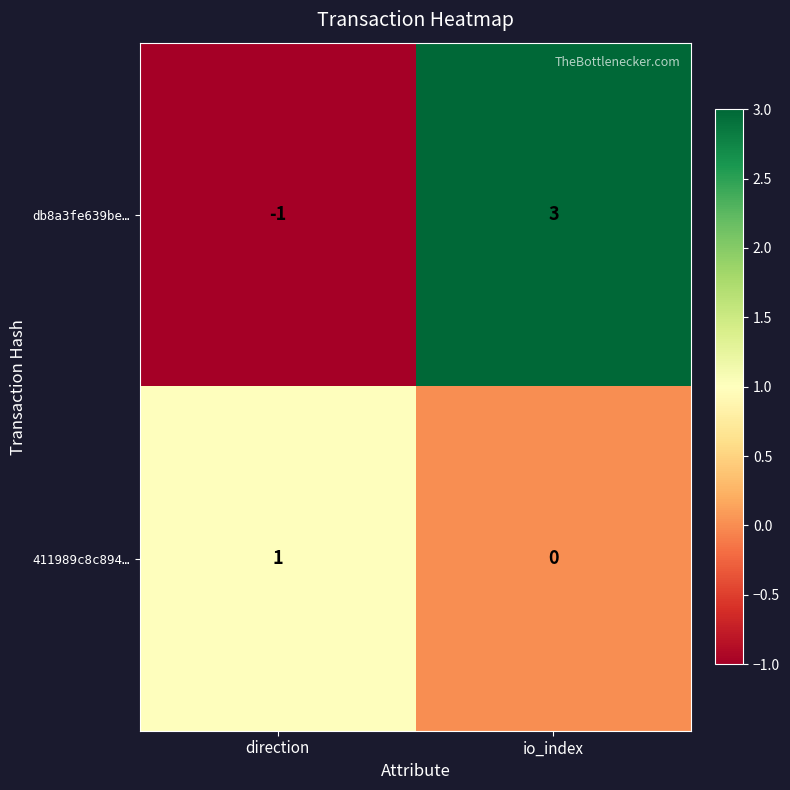

What is the maximum value shown in the chart?

3